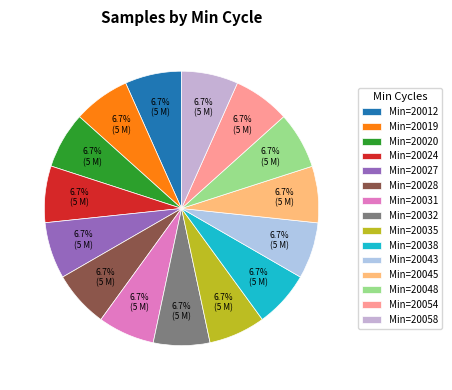

Which category has the biggest portion of the pie?

20031